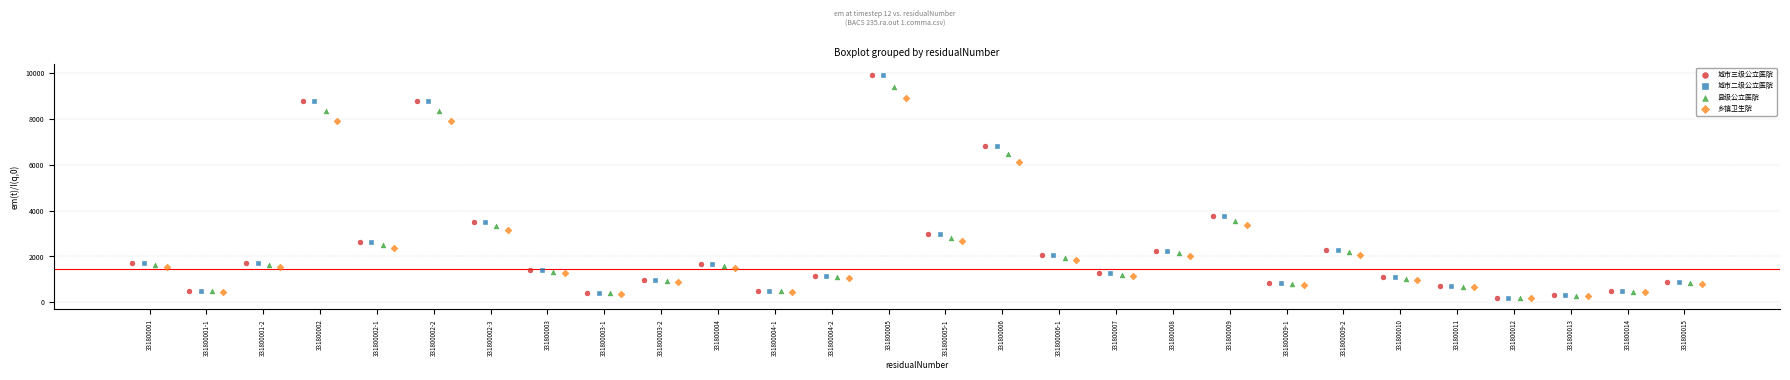

What are all the series names shown in the legend?

城市三级公立医院, 城市二级公立医院, 县级公立医院, 乡镇卫生院